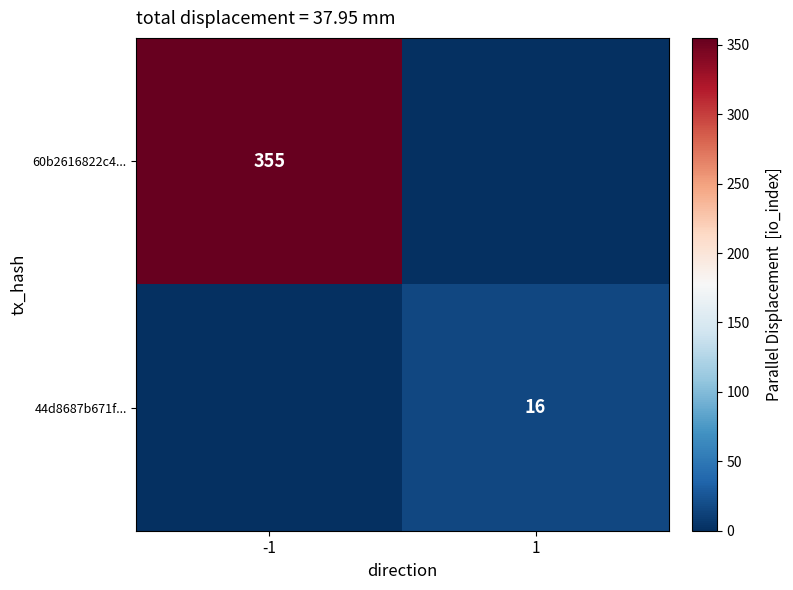

The value of 44d8687b671f... at 1 is 24. True or false?

False